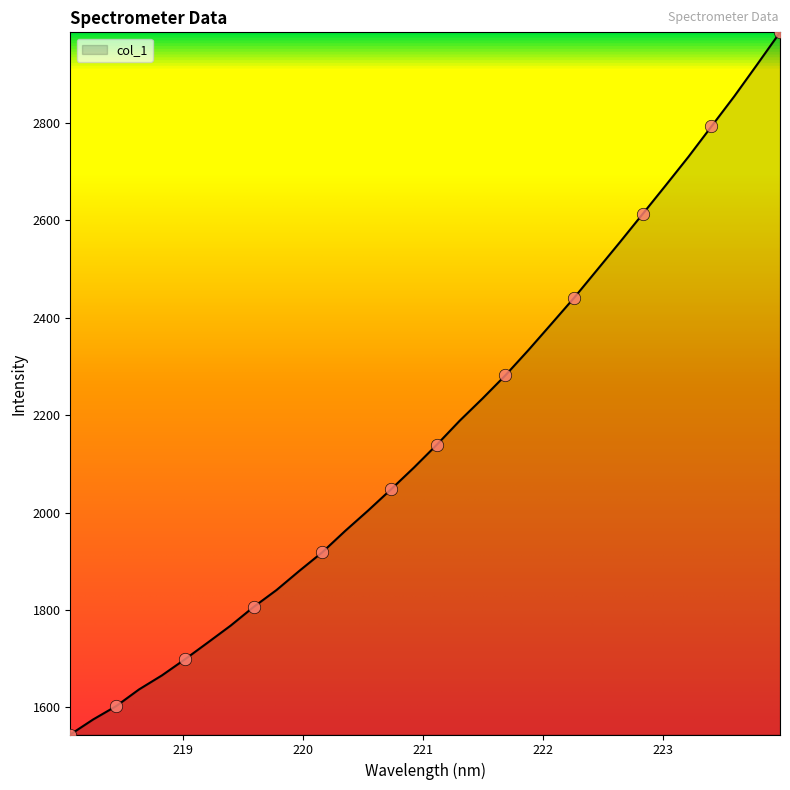

What is the maximum value shown in the chart?

2985.7